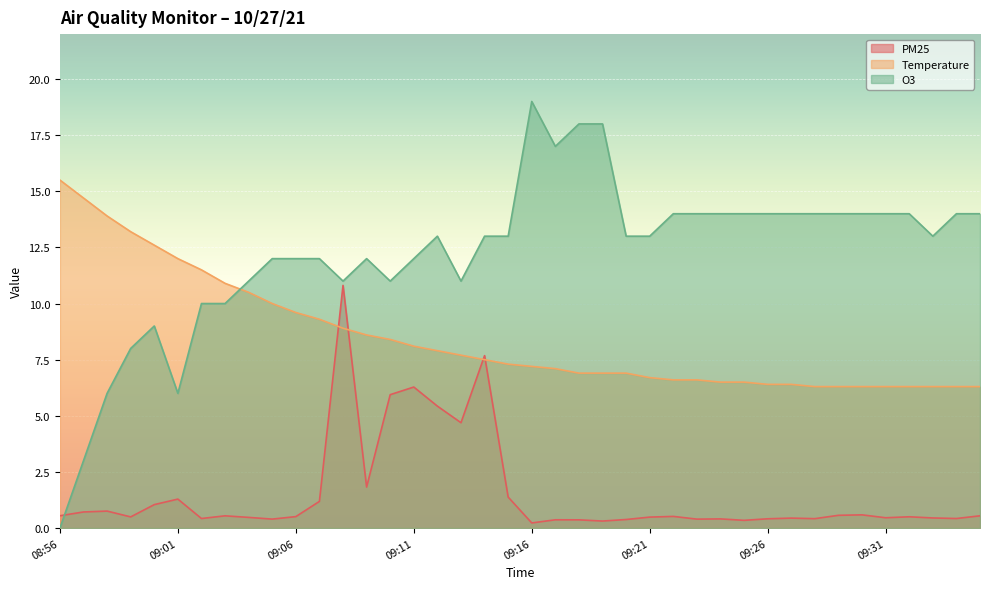

Rank the series by their average value, from lowest to highest.

PM25, Temperature, O3